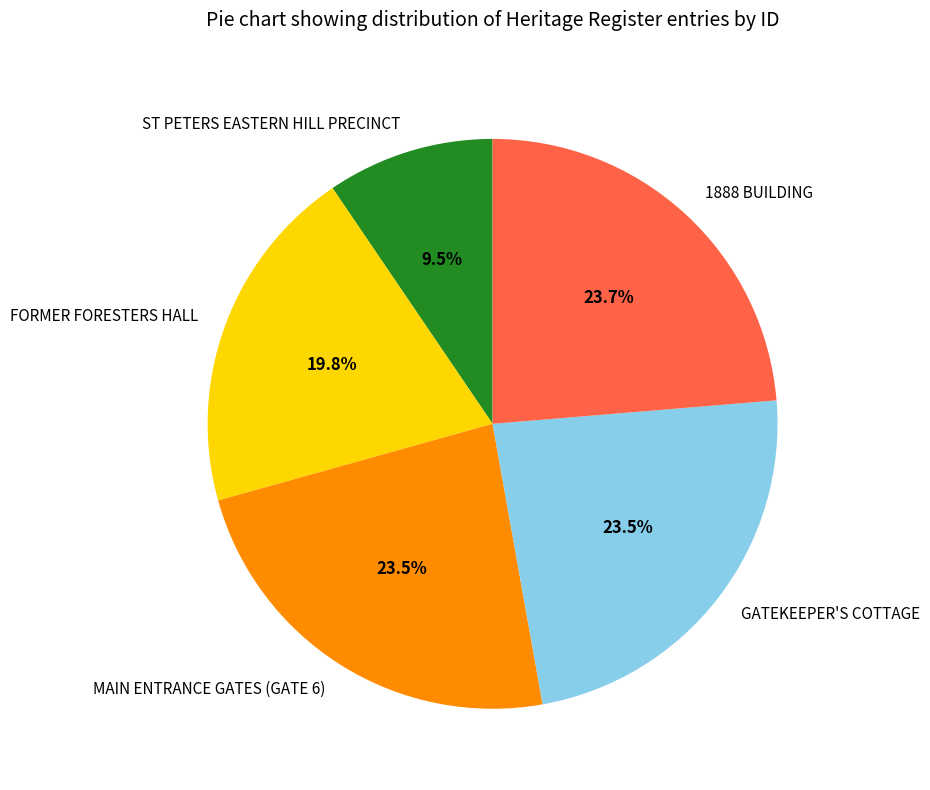

To the nearest percent, what is the difference between the largest and smallest slice percentages?

14%